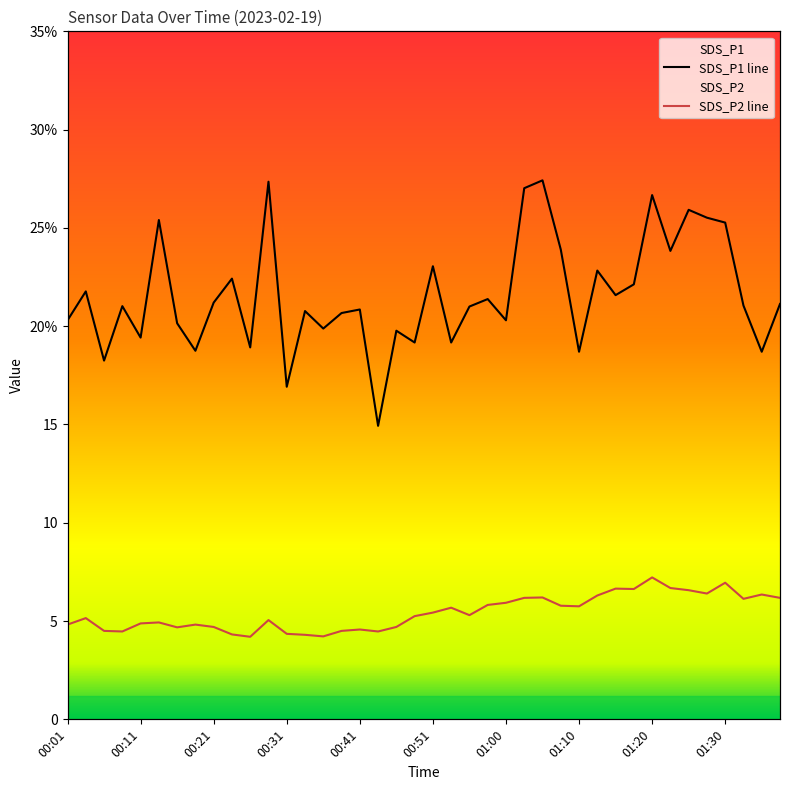

Is it true that SDS_P2 equals 2.3 at 01:15?

False